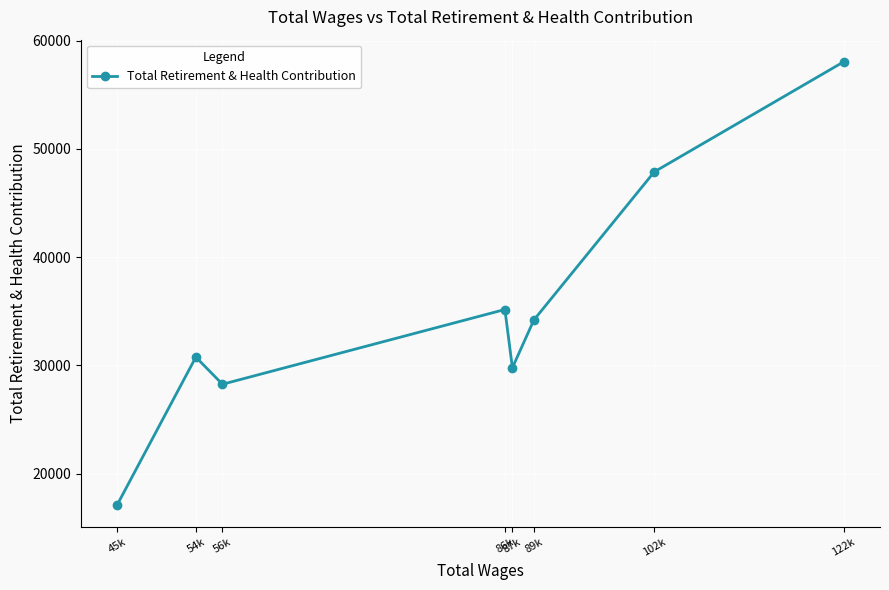

True or false: there are more than 0 points higher than both neighbors.

True